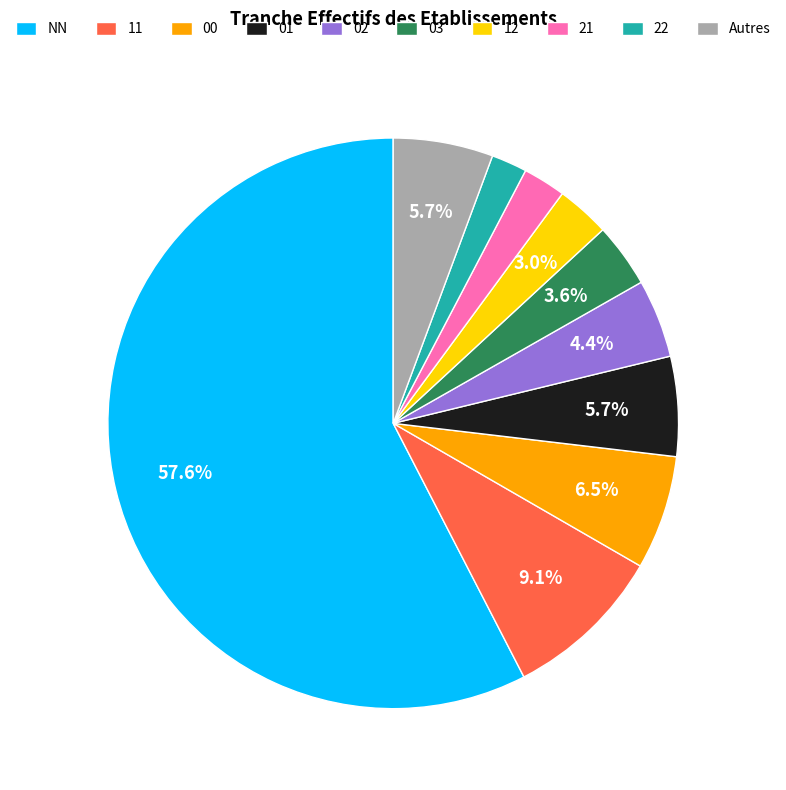

What portion of the pie excludes 11?

90.9%